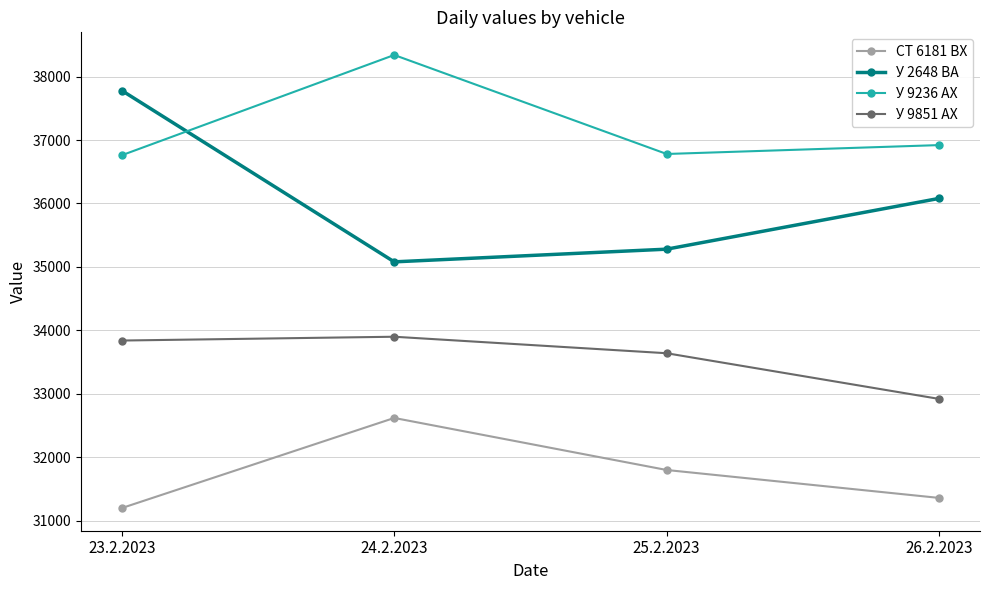

True or false: СТ 6181 ВХ and У 2648 ВА cross at least once.

False